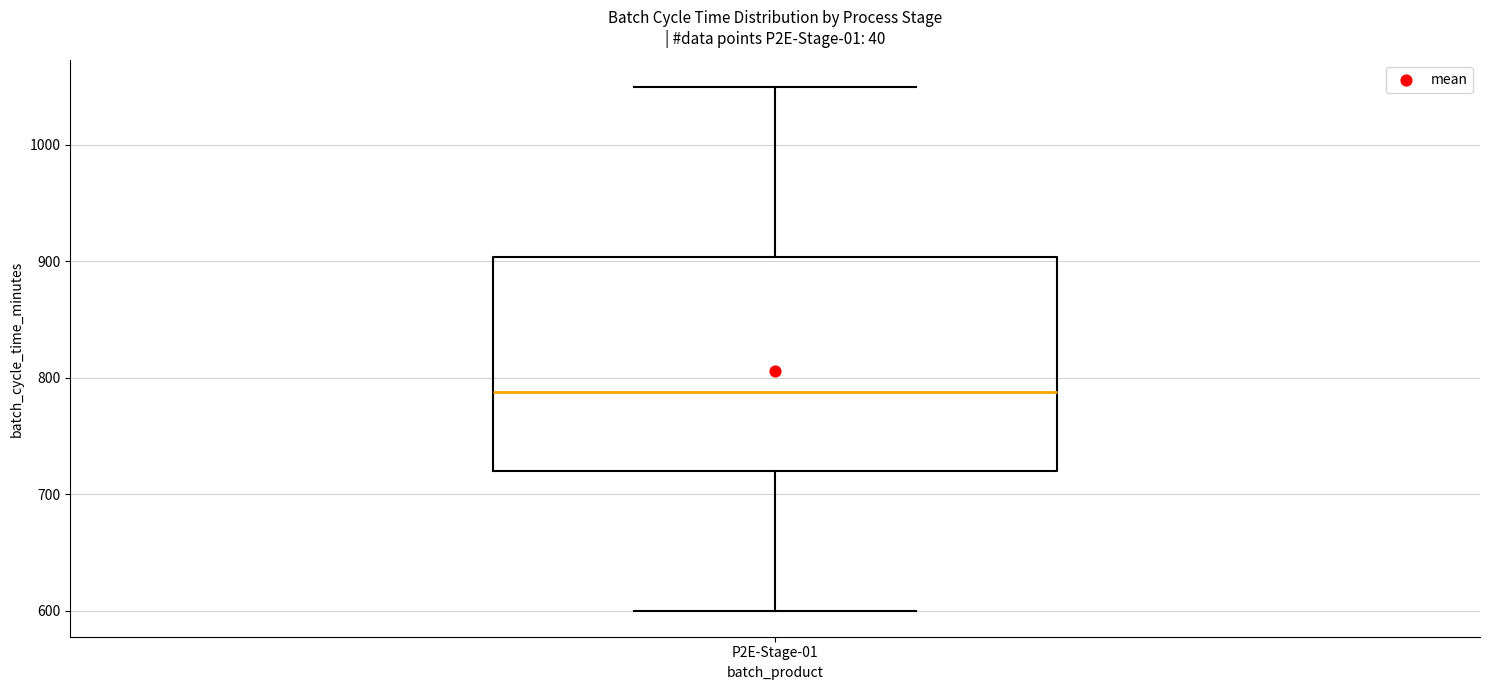

Where does the median line of the box for P2E-Stage-01 sit on the y-axis? The values are not printed on the chart, so give them approximately, as read against the axis.

790